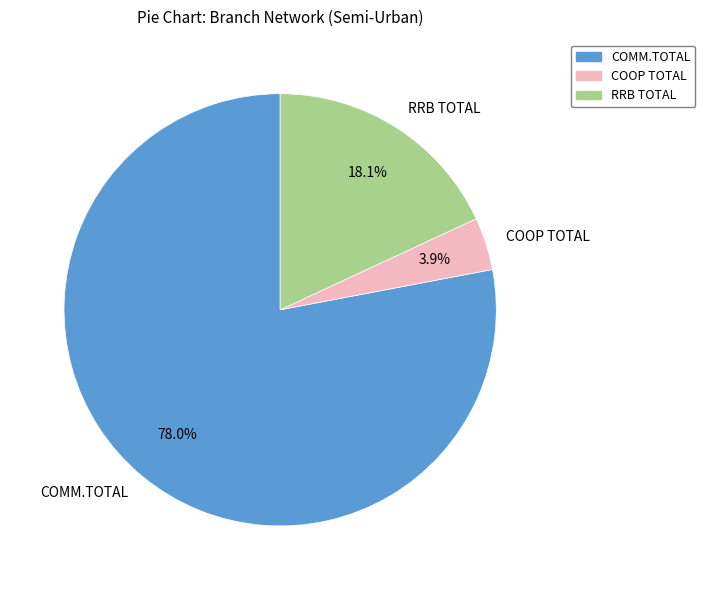

To the nearest percent, what is the difference between the largest and smallest slice percentages?

74%